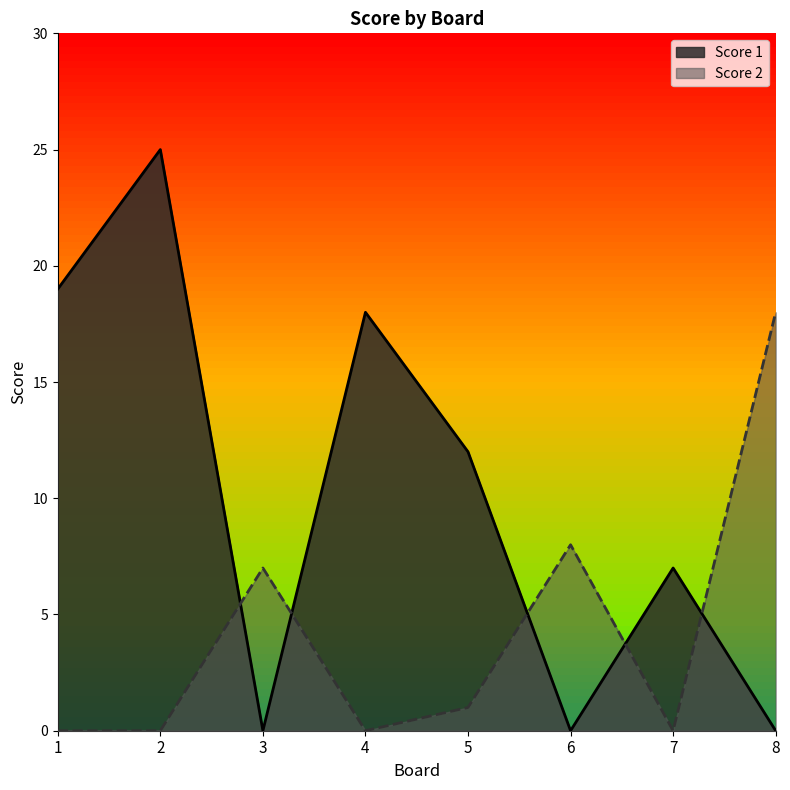

What are all the series names shown in the legend?

Score 1, Score 2